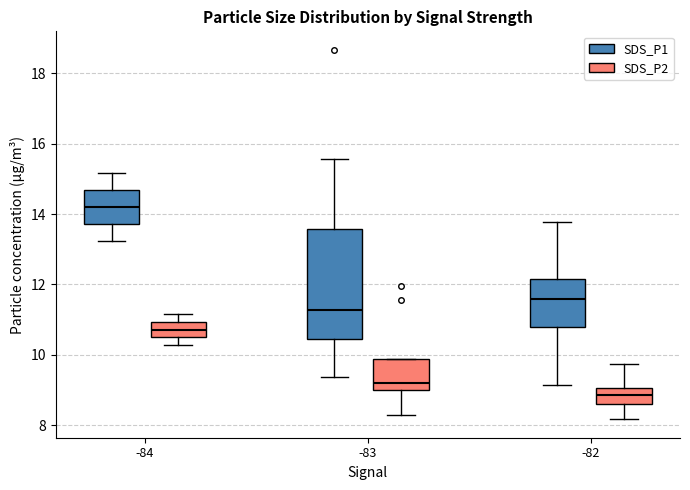

Reading left to right, read every box against the y-axis: the position of its median line, the range the box covers, and the ends of its whiskers. The values are not printed on the chart, so give them approximately, as read against the axis.

-84 (SDS_P1): median 14.2, box 13.8 to 14.6, whiskers 13.2 to 15.2
-84 (SDS_P2): median 10.8, box 10.4 to 11.0, whiskers 10.2 to 11.2
-83 (SDS_P1): median 11.2, box 10.4 to 13.6, whiskers 9.4 to 15.6
-83 (SDS_P2): median 9.2, box 9.0 to 9.8, whiskers 8.4 to 9.8
-82 (SDS_P1): median 11.6, box 10.8 to 12.2, whiskers 9.2 to 13.8
-82 (SDS_P2): median 8.8, box 8.6 to 9.0, whiskers 8.2 to 9.8